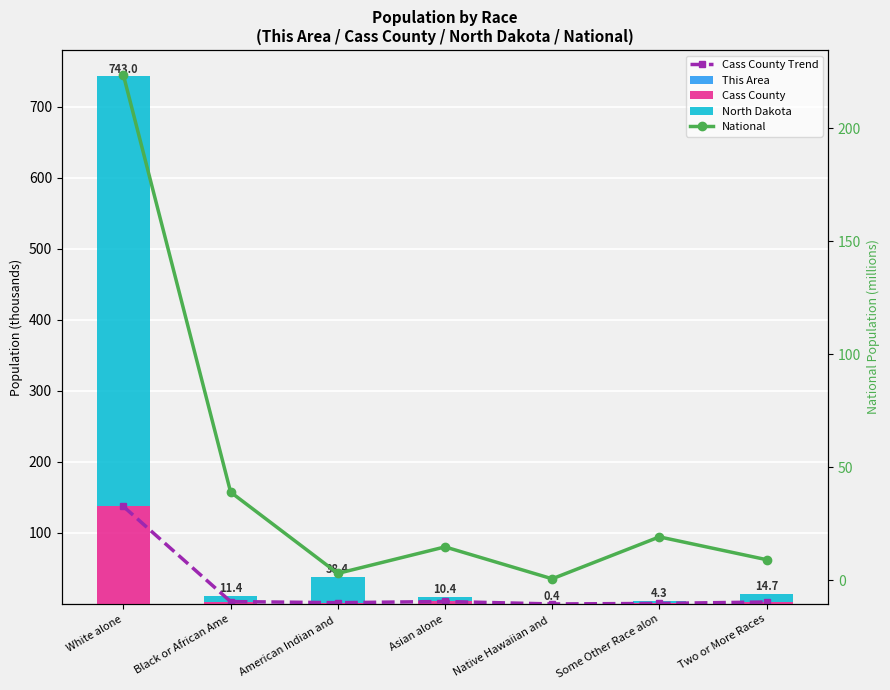

Reading left to right, transcribe all the data shown in this chart.

Cass County Trend: White alone=137.3	Black or African Ame=3.4	American Indian and =1.8	Asian alone=3.5	Native Hawaiian and =0.1	Some Other Race alon=0.8	Two or More Races=2.8
This Area: White alone=0.2	Black or African Ame=0.0	American Indian and =0.0	Asian alone=0.0	Native Hawaiian and =0.0	Some Other Race alon=0.0	Two or More Races=0.0
Cass County: White alone=137.3	Black or African Ame=3.4	American Indian and =1.8	Asian alone=3.5	Native Hawaiian and =0.1	Some Other Race alon=0.8	Two or More Races=2.8
North Dakota: White alone=605.4	Black or African Ame=8.0	American Indian and =36.6	Asian alone=6.9	Native Hawaiian and =0.3	Some Other Race alon=3.5	Two or More Races=11.9
National: White alone=223.6	Black or African Ame=38.9	American Indian and =2.9	Asian alone=14.7	Native Hawaiian and =0.5	Some Other Race alon=19.1	Two or More Races=9.0